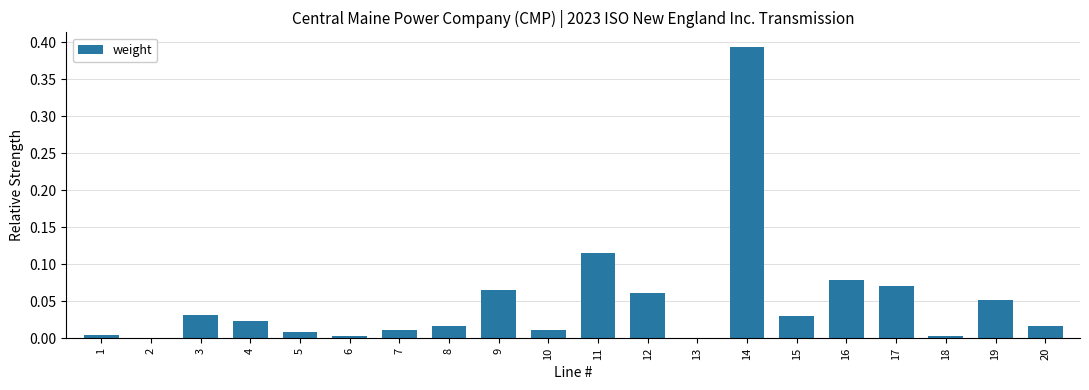

Which category has the highest value across all series?

14